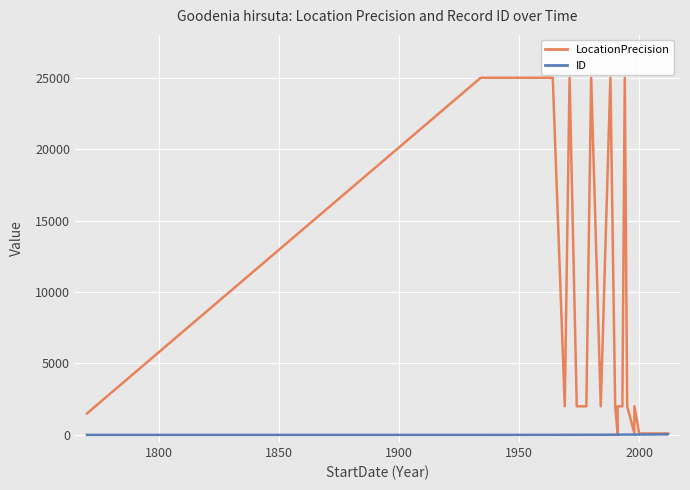

Does the chart display data point markers on the line(s)?

No